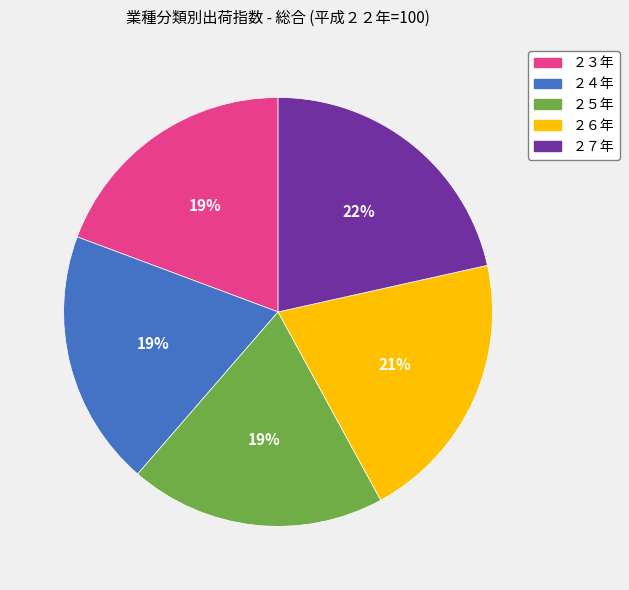

How many segments does this pie chart have?

5